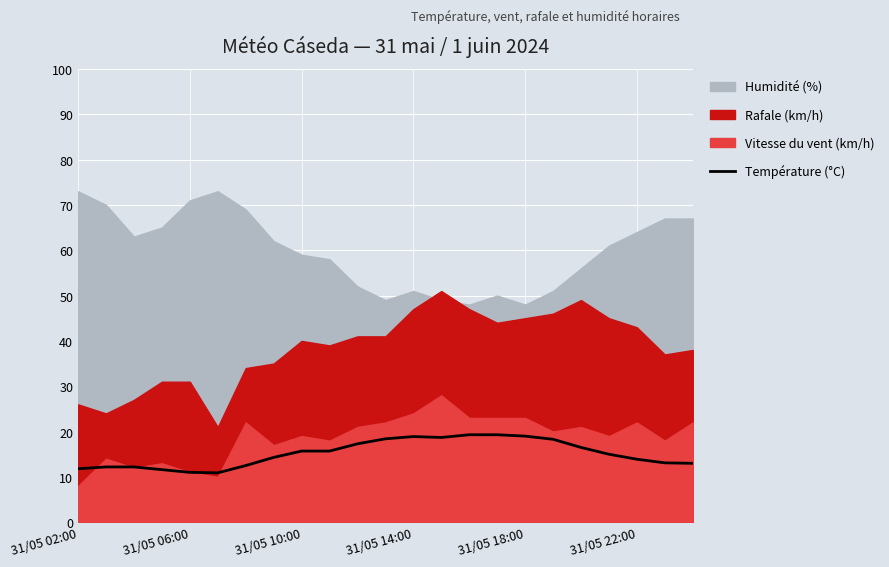

What is the highest value of the Température (°C) series?

19.3